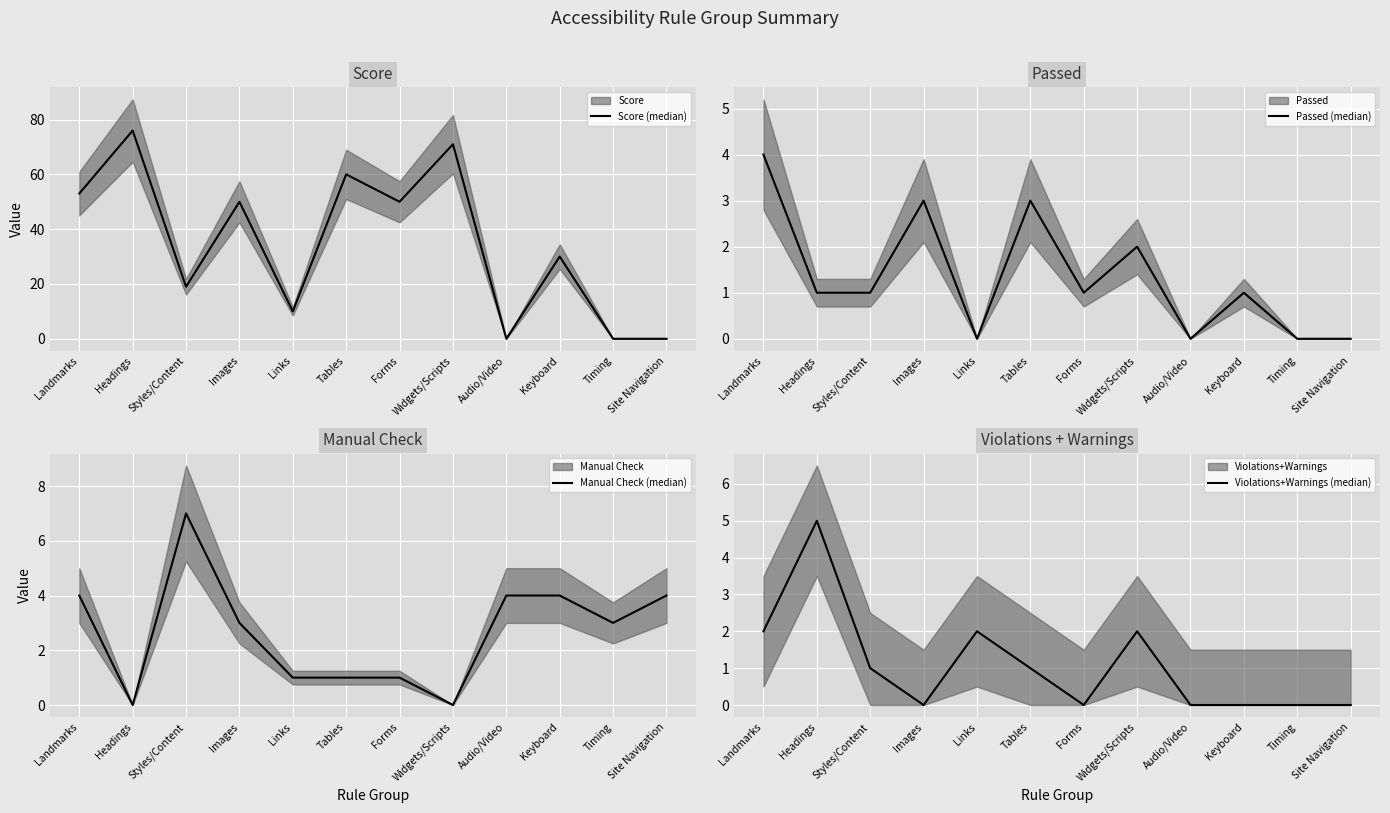

How many positive values does the Manual Check (median) series have?

10